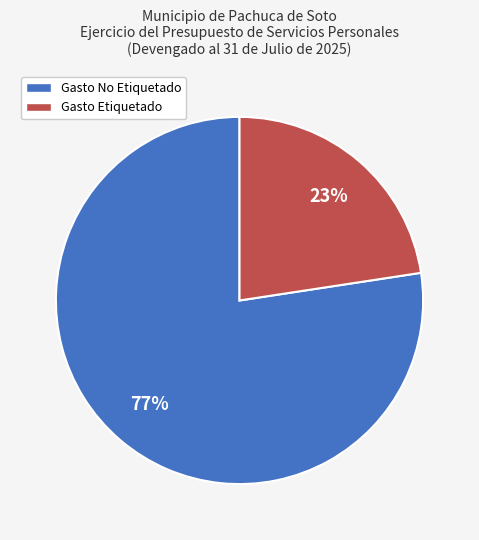

Is it true that Gasto Etiquetado is 23% of the pie?

True